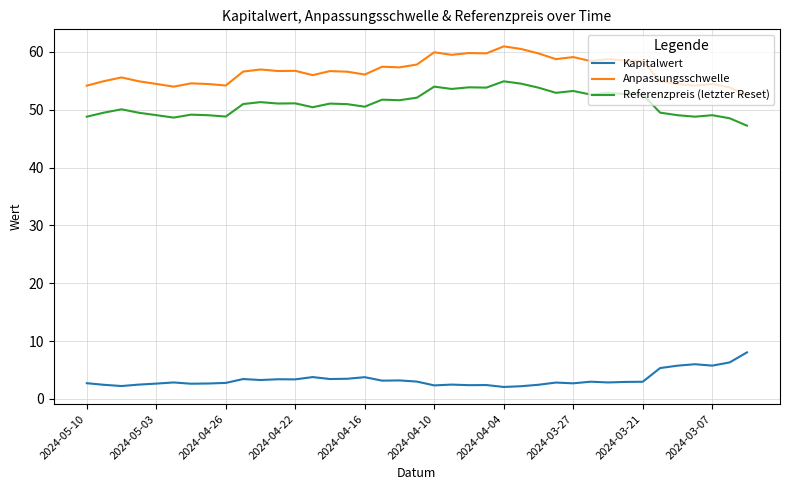

What is the difference between the maximum and minimum values in the Referenzpreis (letzter Reset) series?

7.7